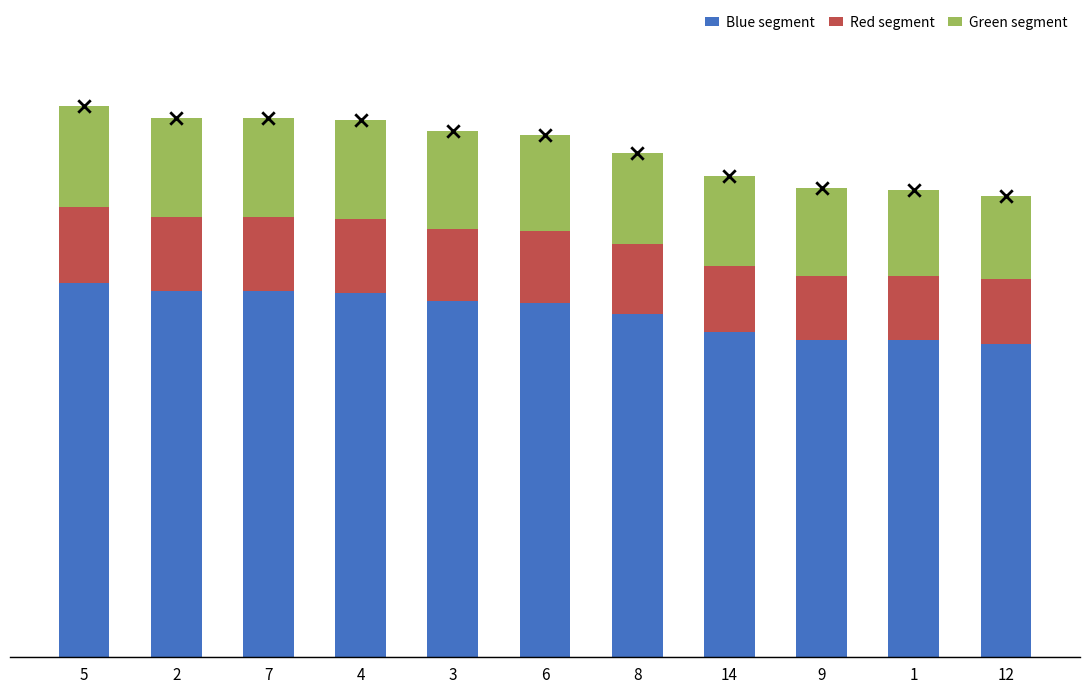

What are all the series names shown in the legend?

Blue segment, Red segment, Green segment